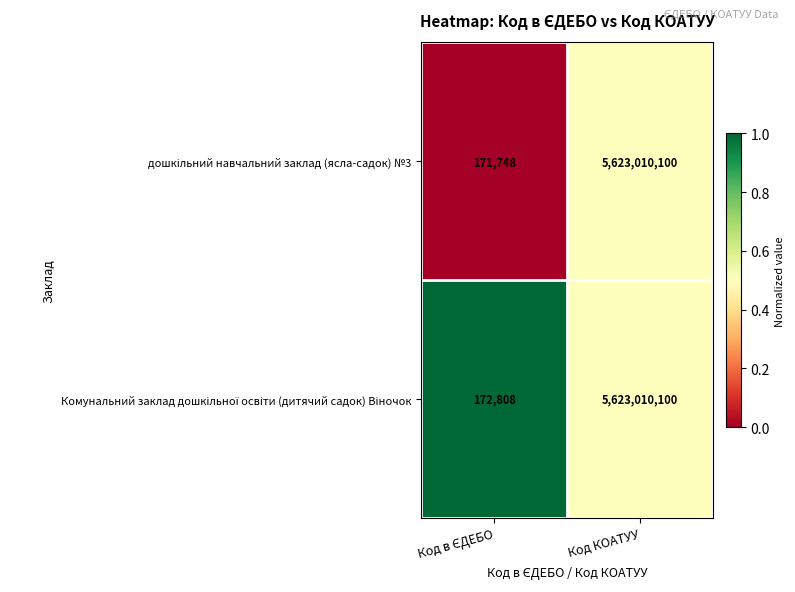

What is the minimum value shown in the chart?

171748